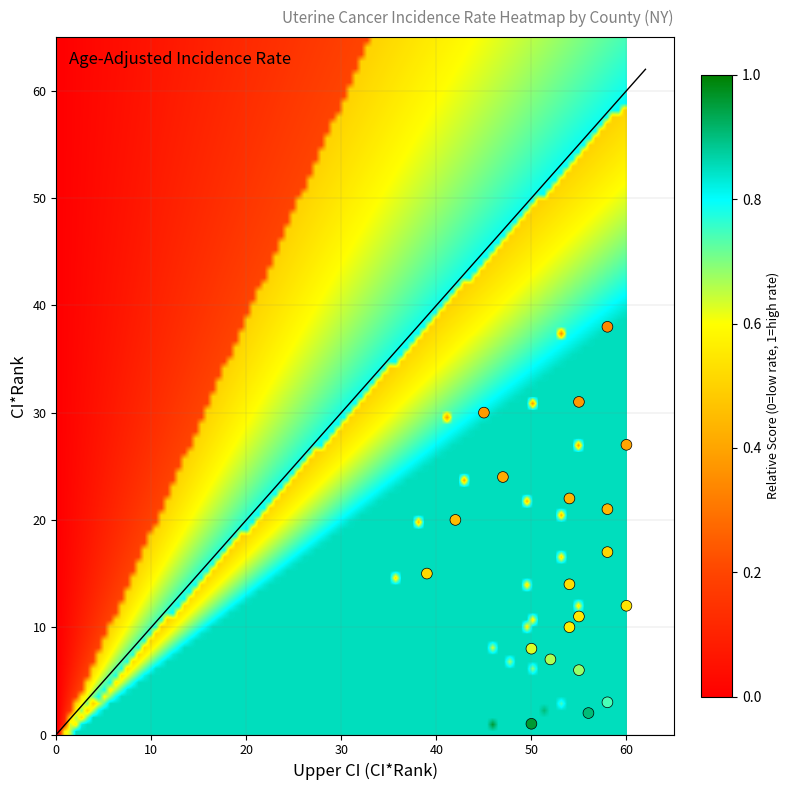

How many points are shown in the scatter plot?

20